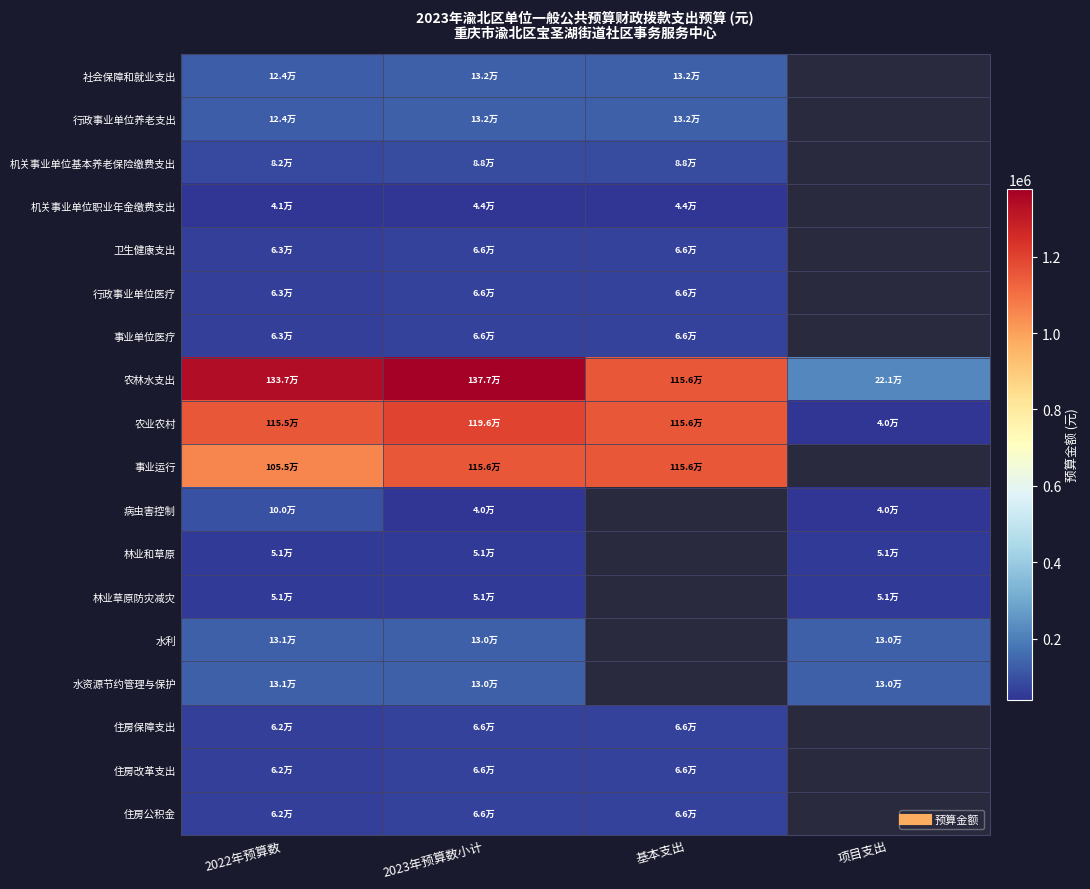

Rank the series at 基本支出 from lowest to highest value.

机关事业单位职业年金缴费支出, 住房保障支出, 住房改革支出, 住房公积金, 卫生健康支出, 行政事业单位医疗, 事业单位医疗, 机关事业单位基本养老保险缴费支出, 社会保障和就业支出, 行政事业单位养老支出, 农林水支出, 农业农村, 事业运行, 病虫害控制, 林业和草原, 林业草原防灾减灾, 水利, 水资源节约管理与保护